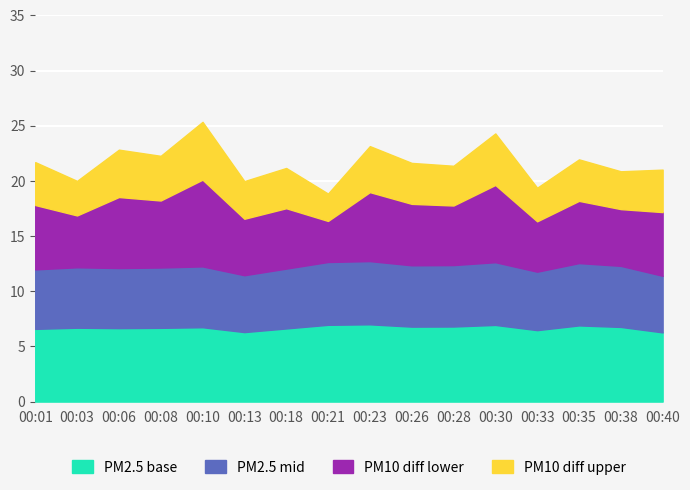

What is the lowest value of the PM2.5 base series?

6.3